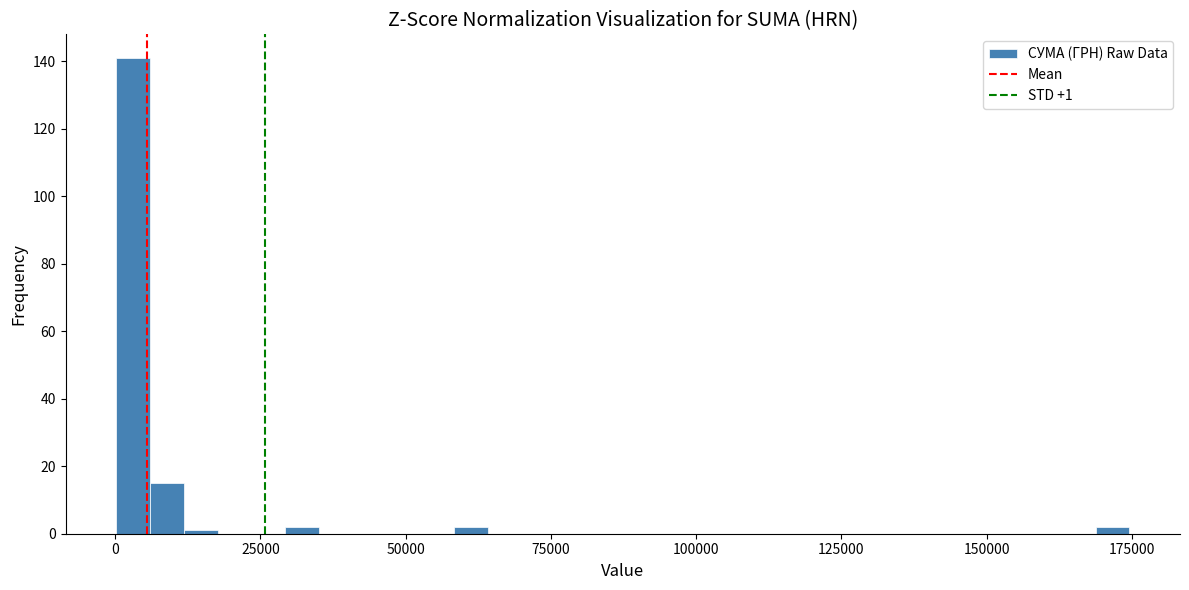

Around what value on the x-axis is the tallest bar? Give the approximate position of its centre, as read against the axis.

5000